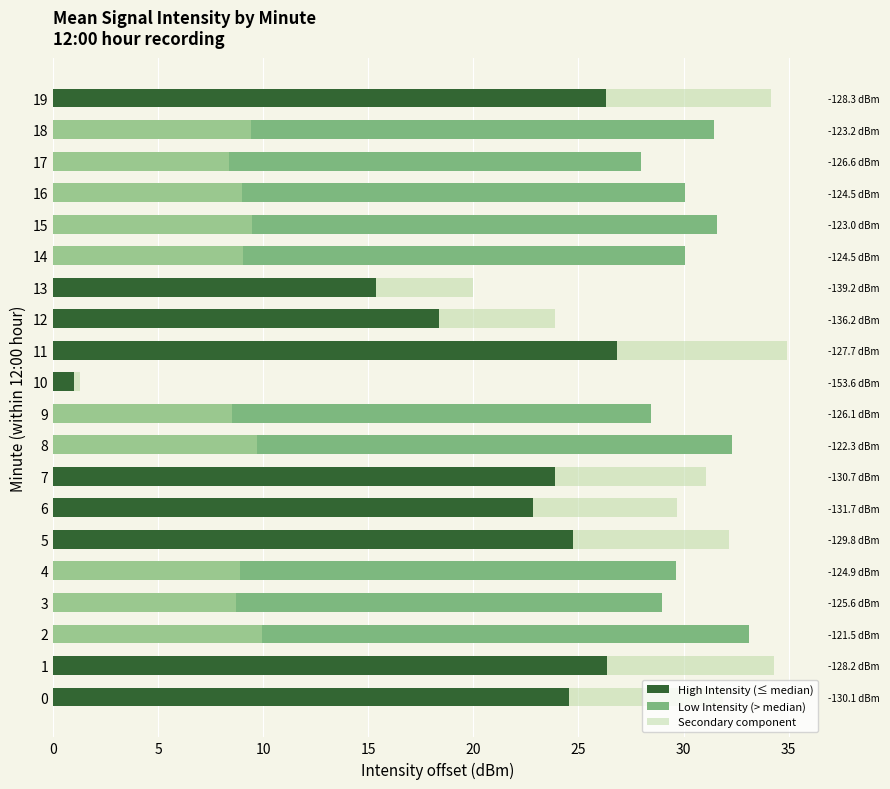

How many values in the High Intensity (≤ median) series exceed 1?

9